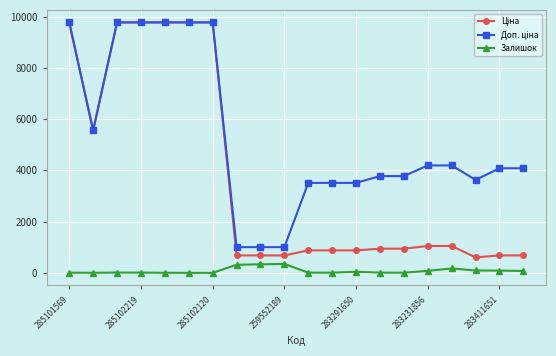

What is the greatest value displayed?

9775.5